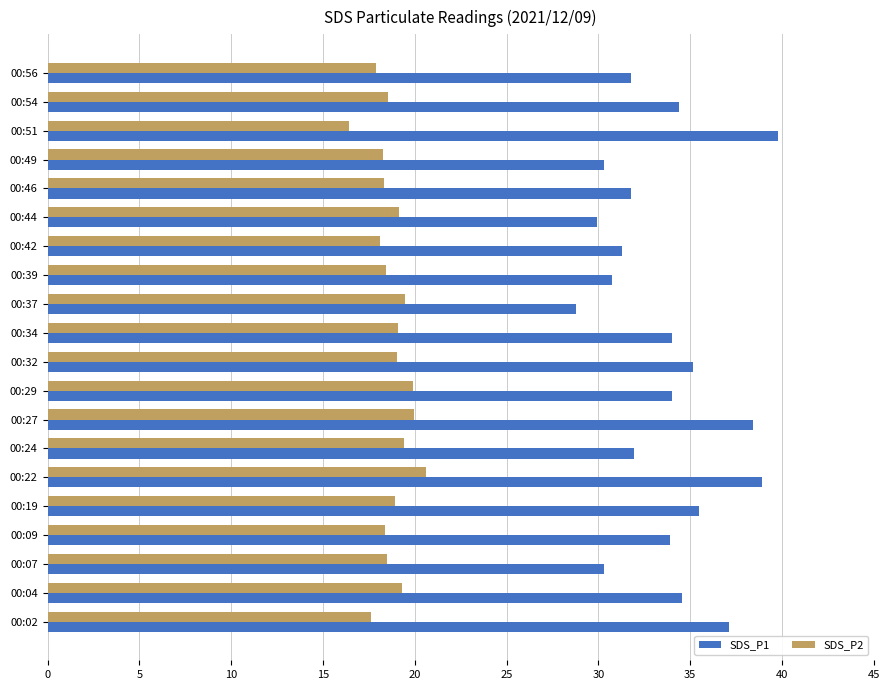

What is the highest value of the SDS_P2 series?

20.6